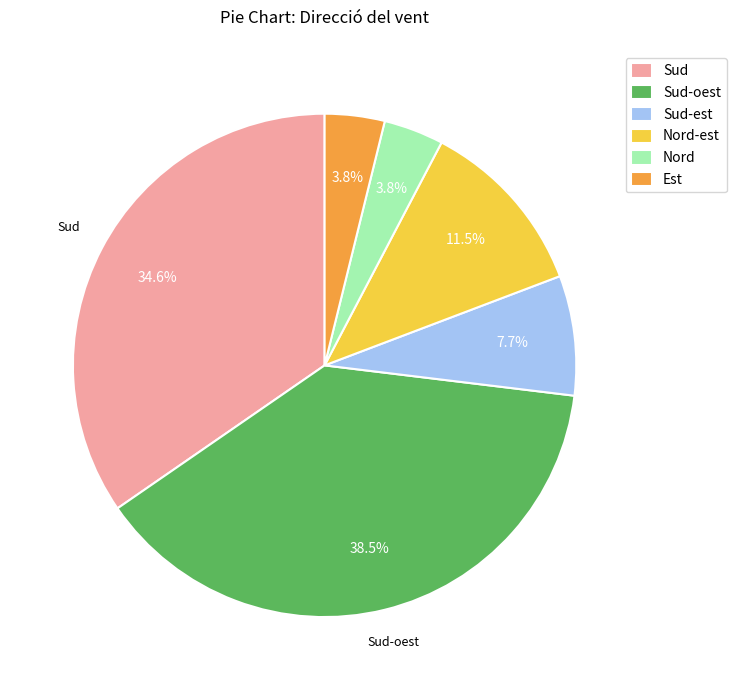

What is the ratio of the value at Sud-oest to the value at Nord-est?

3.3